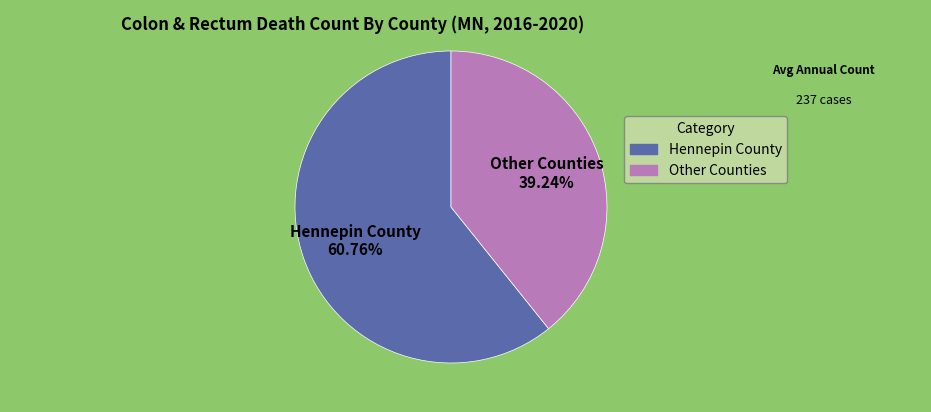

Is there a majority slice in this chart?

Yes